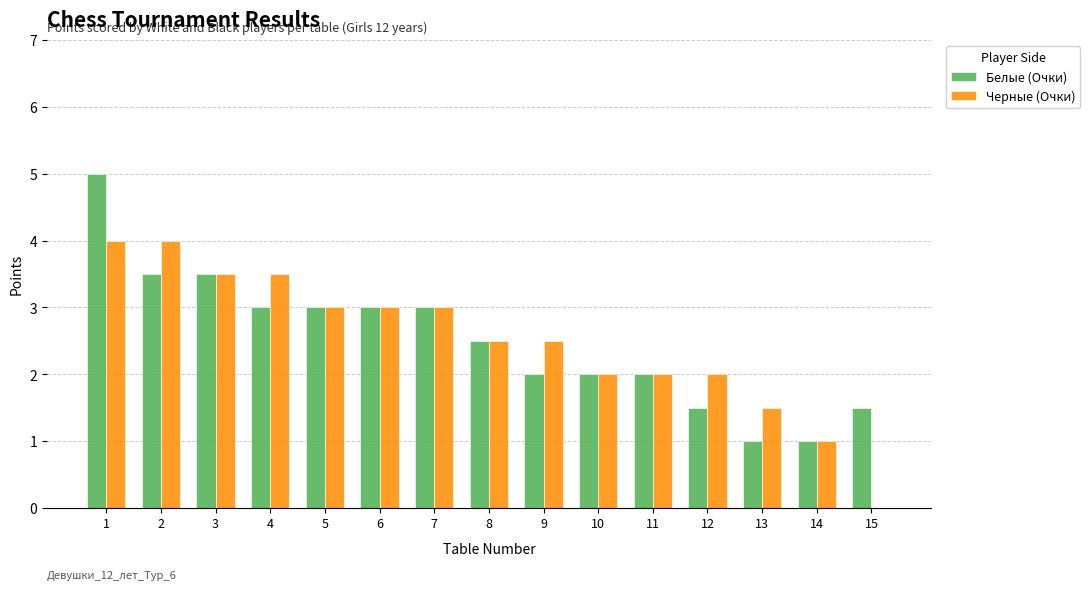

What is the maximum value shown in the chart?

5.0